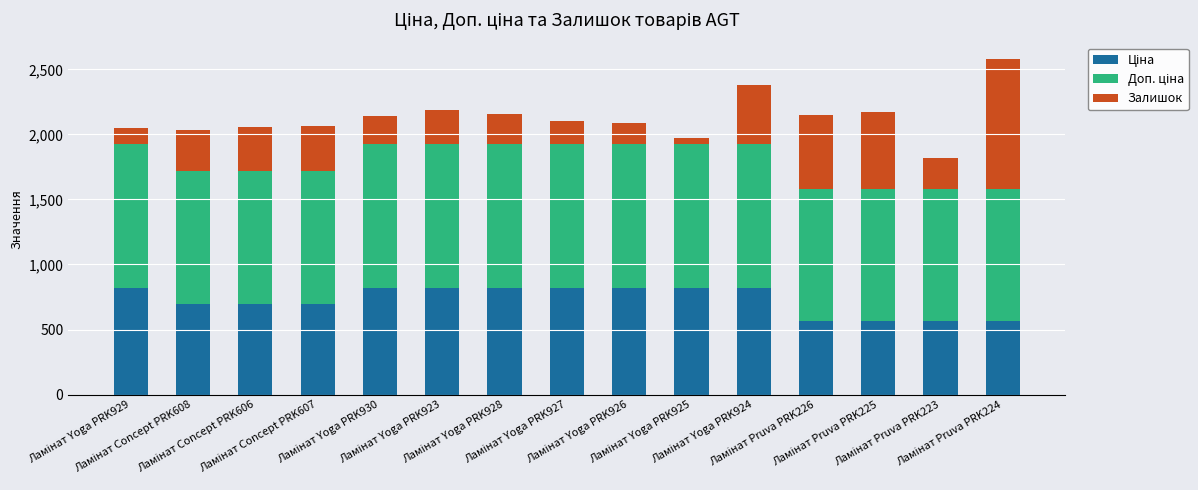

How many data points does each series have?

15